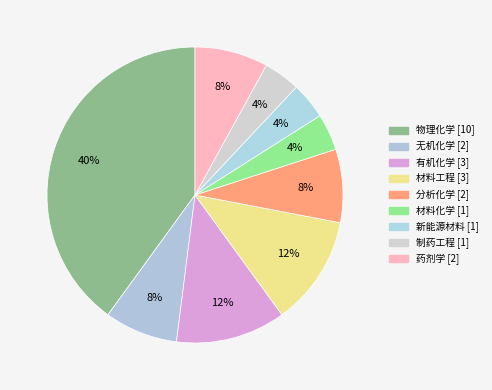

To the nearest percent, what is the difference between the largest and smallest slice percentages?

36%